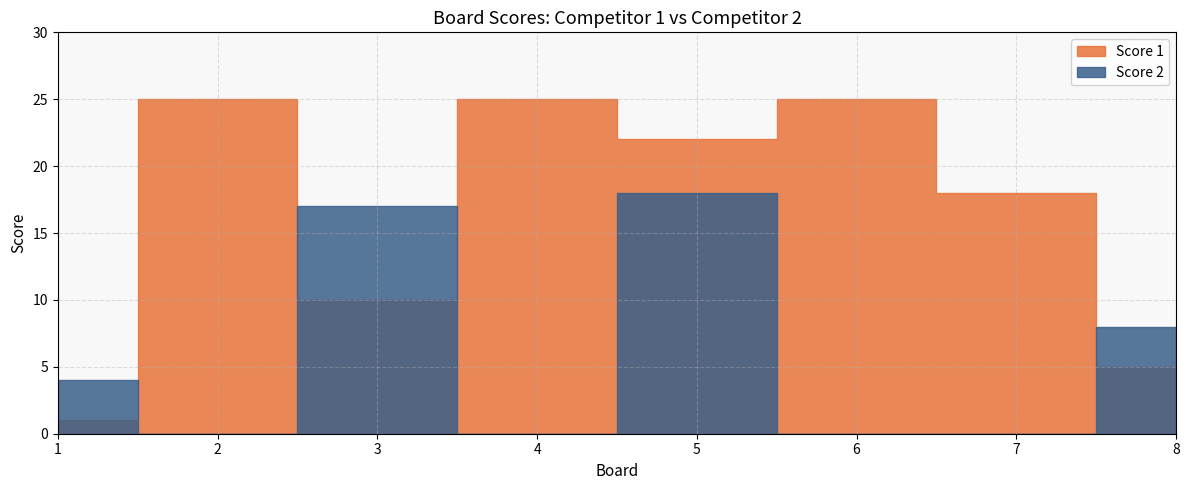

True or false: Score 1 and Score 2 intersect in this chart.

True